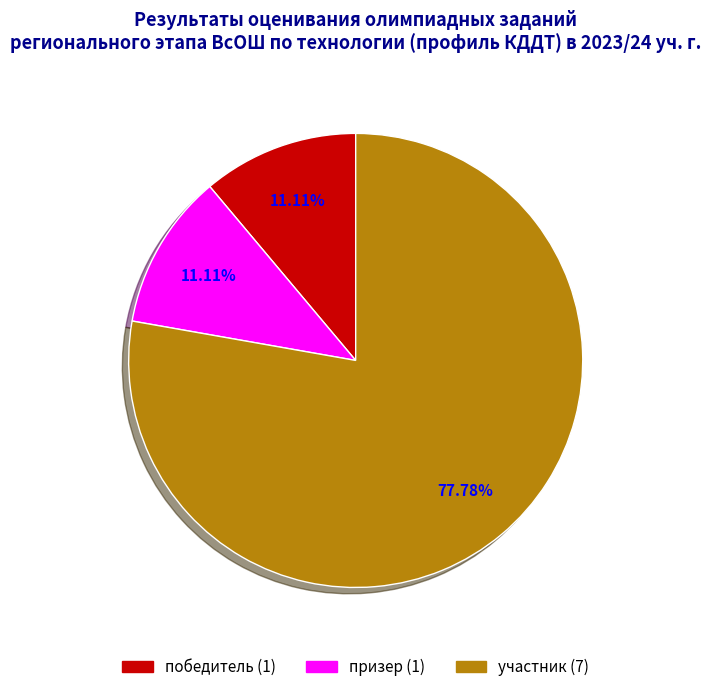

Is there any slice that represents more than half of the pie?

Yes